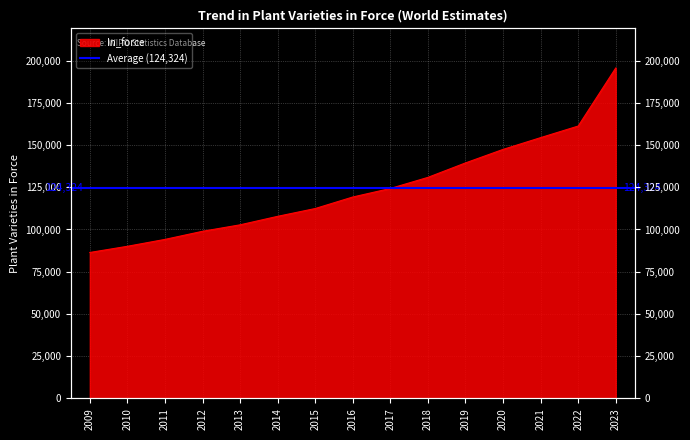

Reading left to right, extract all data points from this chart.

2009=86390	2010=90050	2011=94130	2012=98930	2013=102760	2014=107790	2015=112410	2016=119230	2017=124280	2018=130850	2019=139410	2020=147410	2021=154380	2022=161240	2023=195610